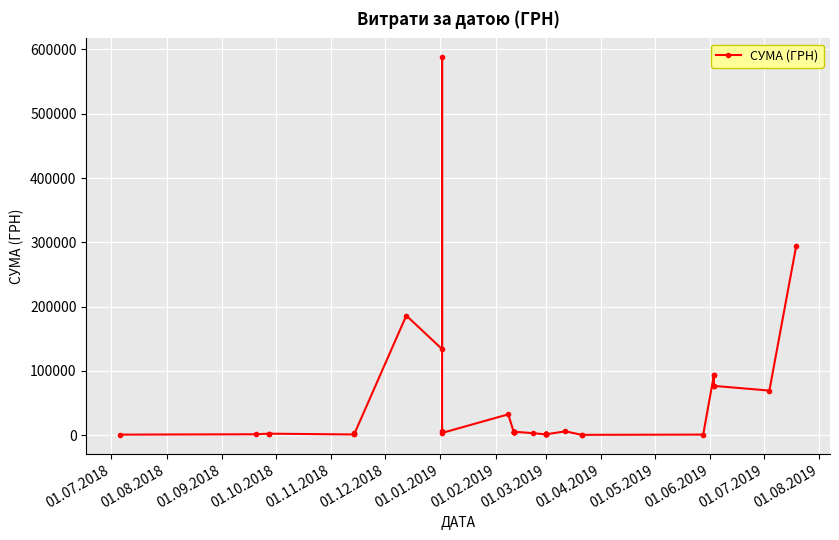

Reading left to right, extract all data points from this chart.

786.0	1320.0	2264.0	2264.0	982.6	2975.0	2250.0	185999.9	133830.4	587884.5	6863.2	3402.0	32340.0	5357.0	5357.0	5357.0	5357.0	5357.0	5357.0	5357.0	5357.0	2995.0	1168.8	1168.8	1168.8	1168.8	1168.8	1168.8	1168.8	1168.8	5947.6	433.0	433.0	840.0	93656.4	76627.9	93656.4	76627.9	69280.6	294432.1